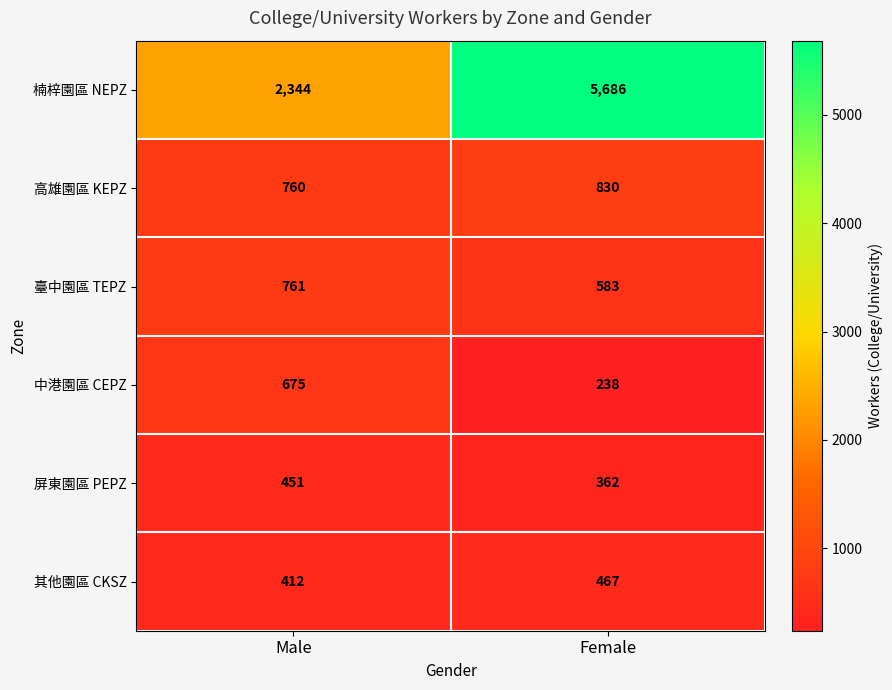

What is the sum of the 其他園區 CKSZ values at Male and Female?

879